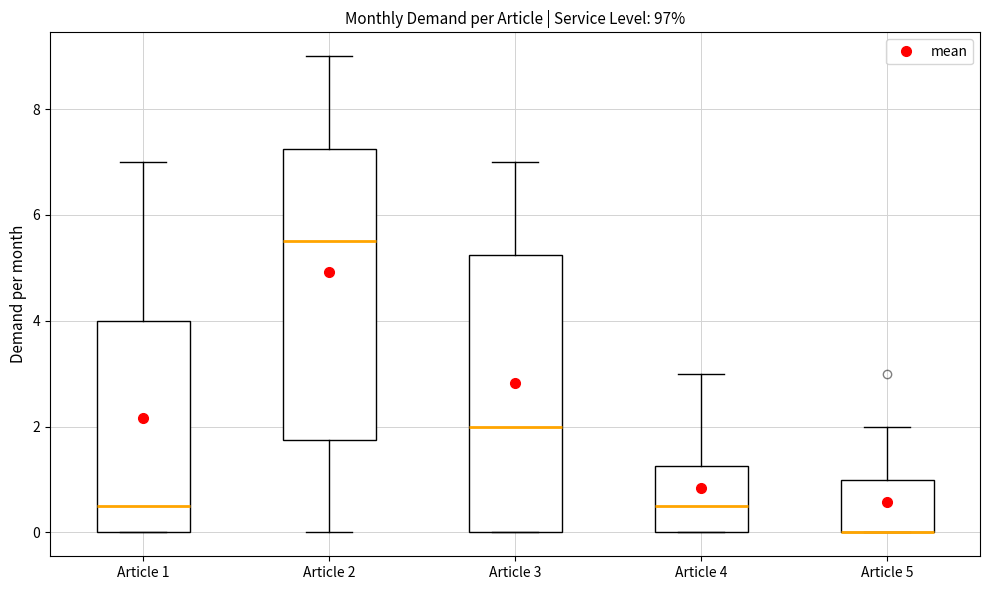

Reading left to right, read every box against the y-axis: the position of its median line, the range the box covers, and the ends of its whiskers. The values are not printed on the chart, so give them approximately, as read against the axis.

Article 1: median 0.6, box 0.0 to 4.0, whiskers 0.0 to 7.0
Article 2: median 5.6, box 1.8 to 7.2, whiskers 0.0 to 9.0
Article 3: median 2.0, box 0.0 to 5.2, whiskers 0.0 to 7.0
Article 4: median 0.6, box 0.0 to 1.2, whiskers 0.0 to 3.0
Article 5: median 0.0 (drawn on the box's lower edge), box 0.0 to 1.0, whiskers 0.0 to 2.0